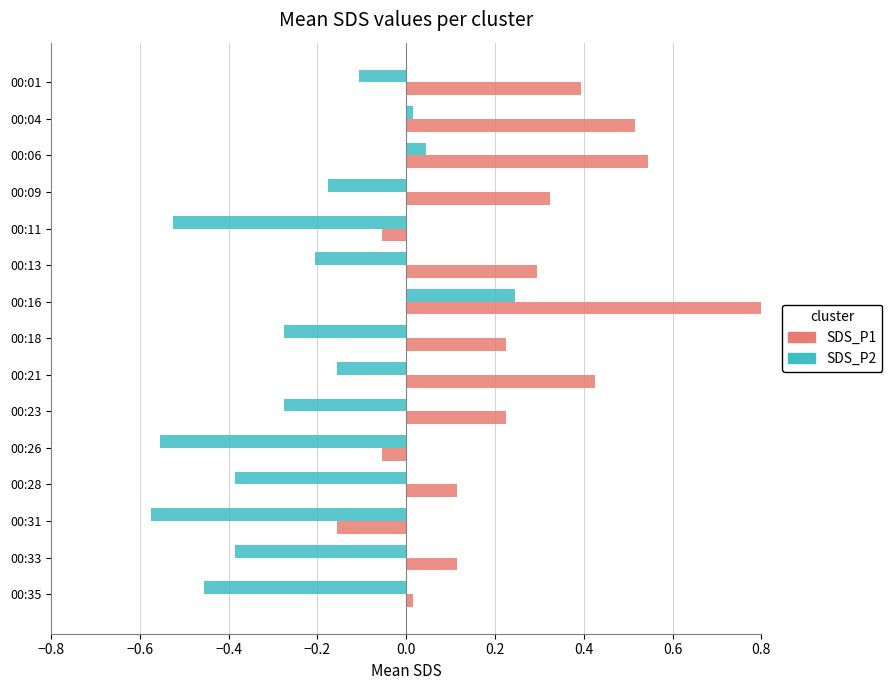

What is the minimum value for SDS_P1?

-0.2